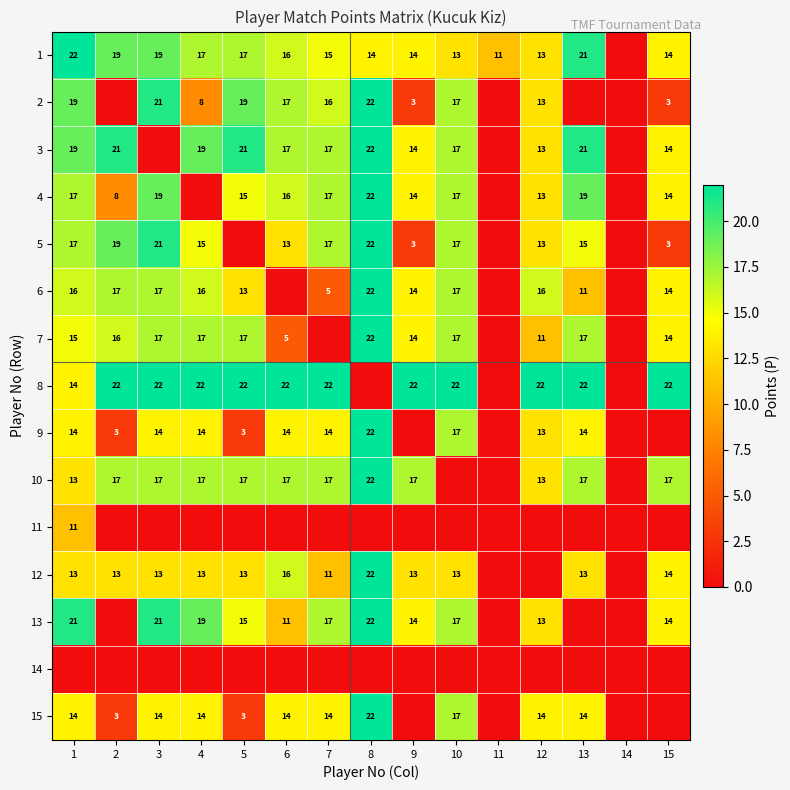

The 12 series shows 14 at 15. True or false?

True